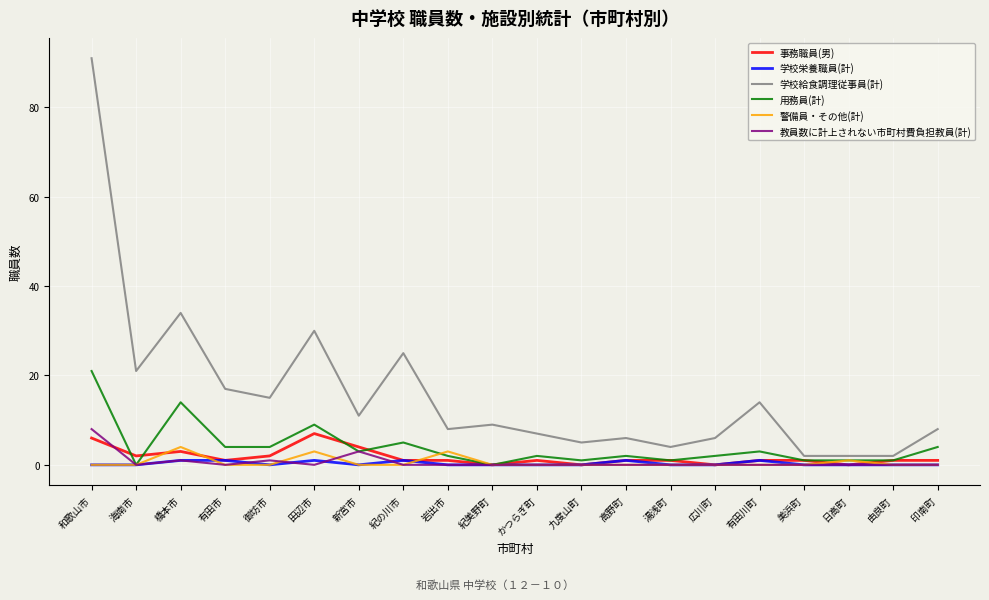

Which series has the widest spread of values?

学校給食調理従事員(計)